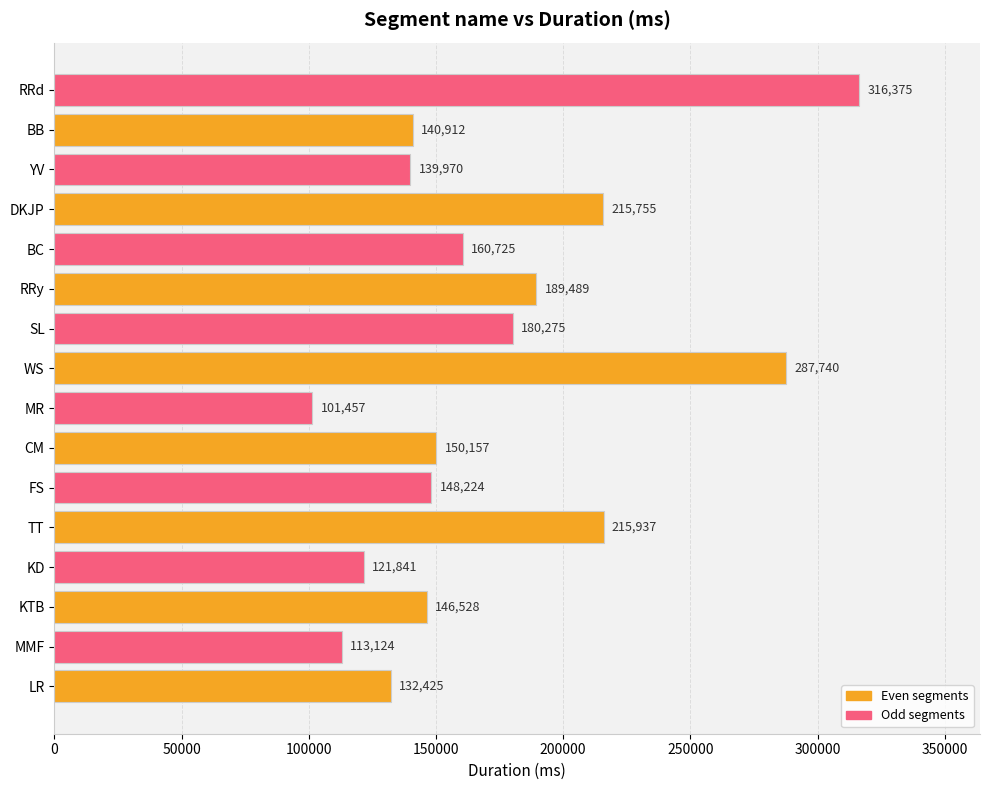

What is the change in value from MMF to RRy?

+76365